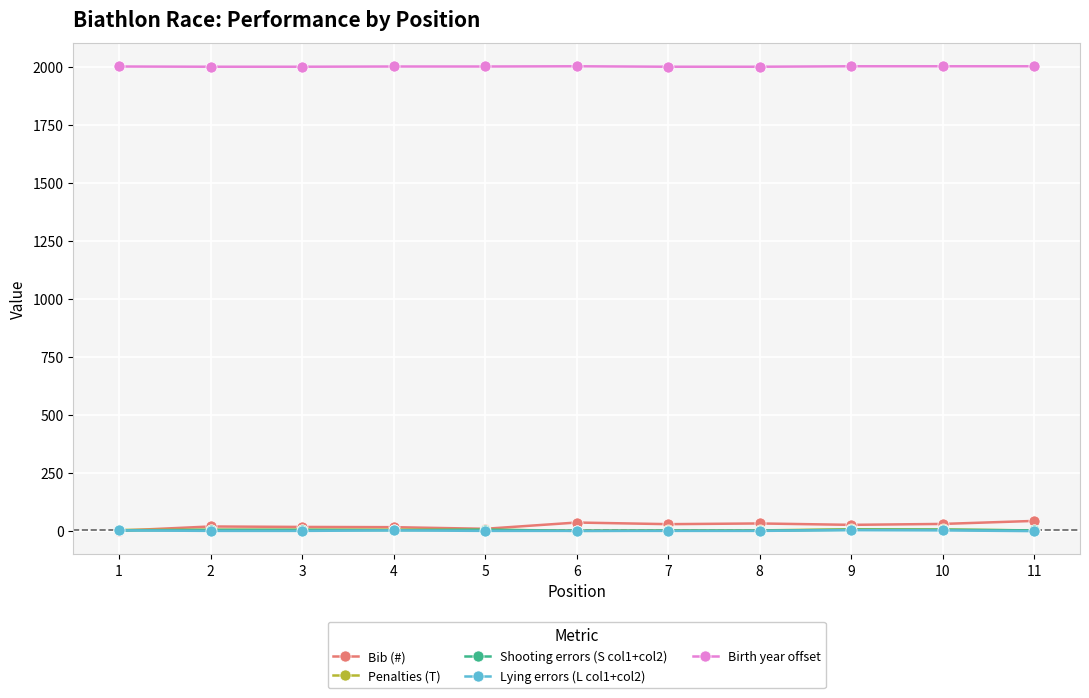

Which series has the largest range (max minus min)?

Bib (#)